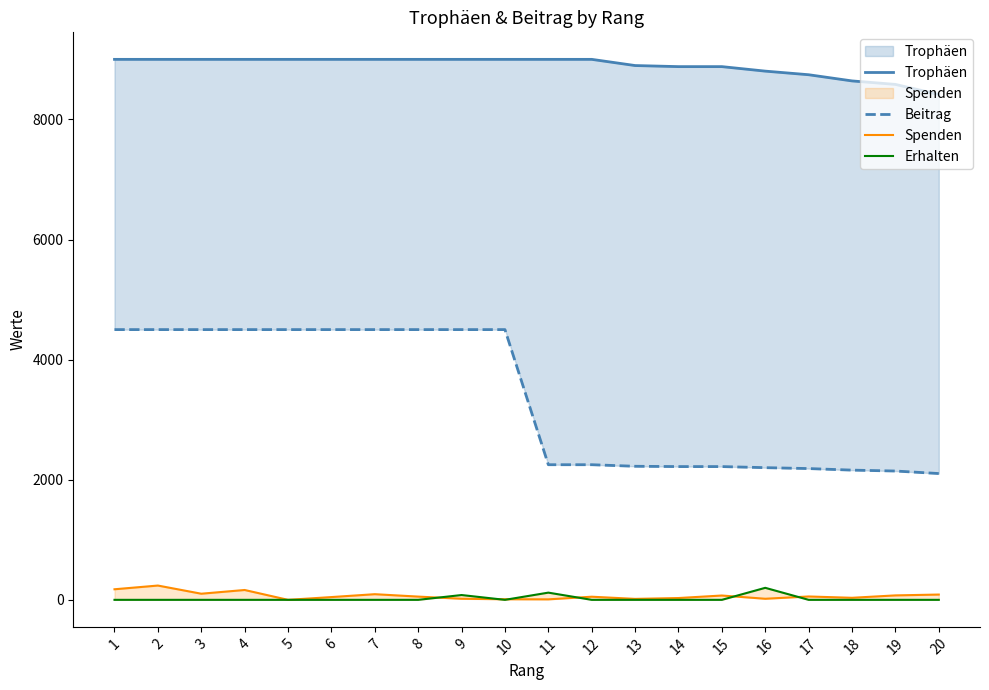

Reading left to right, list all the values displayed in this chart.

Trophäen: 1=9000	2=9000	3=9000	4=9000	5=9000	6=9000	7=9000	8=9000	9=9000	10=9000	11=9000	12=9000	13=8897	14=8879	15=8879	16=8804	17=8744	18=8641	19=8583	20=8415
Beitrag: 1=4500	2=4500	3=4500	4=4500	5=4500	6=4500	7=4500	8=4500	9=4500	10=4500	11=2250	12=2250	13=2224	14=2219	15=2219	16=2201	17=2186	18=2160	19=2145	20=2103
Spenden: 1=176	2=238	3=102	4=164	5=0	6=46	7=94	8=54	9=18	10=10	11=8	12=52	13=16	14=30	15=72	16=18	17=56	18=34	19=74	20=88
Erhalten: 1=0	2=0	3=0	4=0	5=0	6=0	7=0	8=0	9=80	10=0	11=120	12=0	13=0	14=0	15=0	16=200	17=0	18=0	19=0	20=0